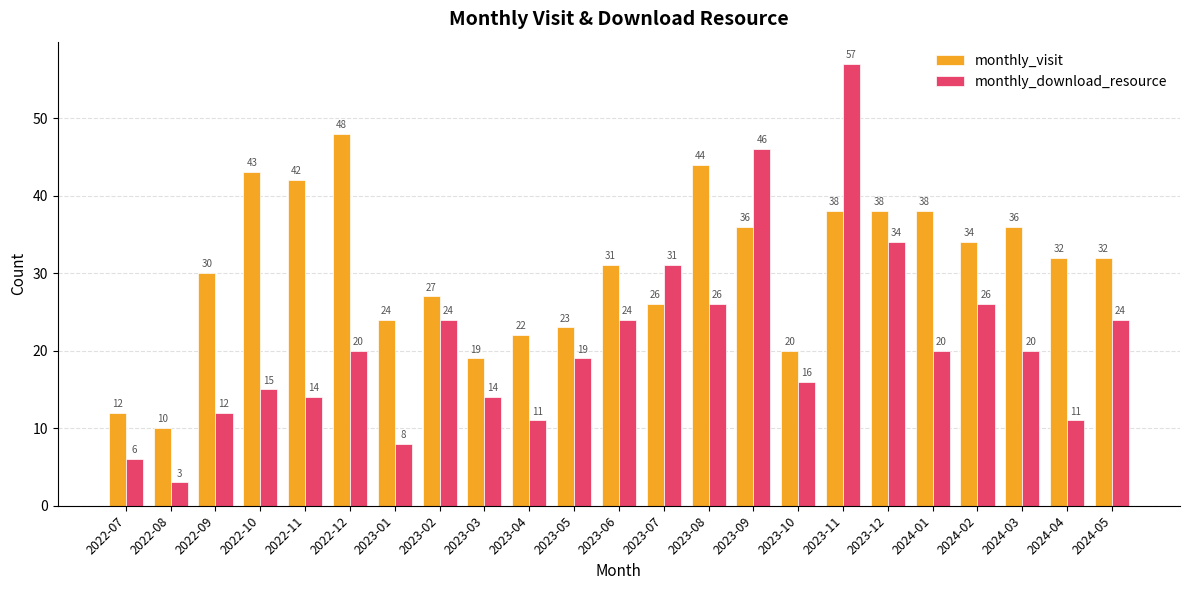

Which series changed the most between 2022-11 and 2023-09?

monthly_download_resource